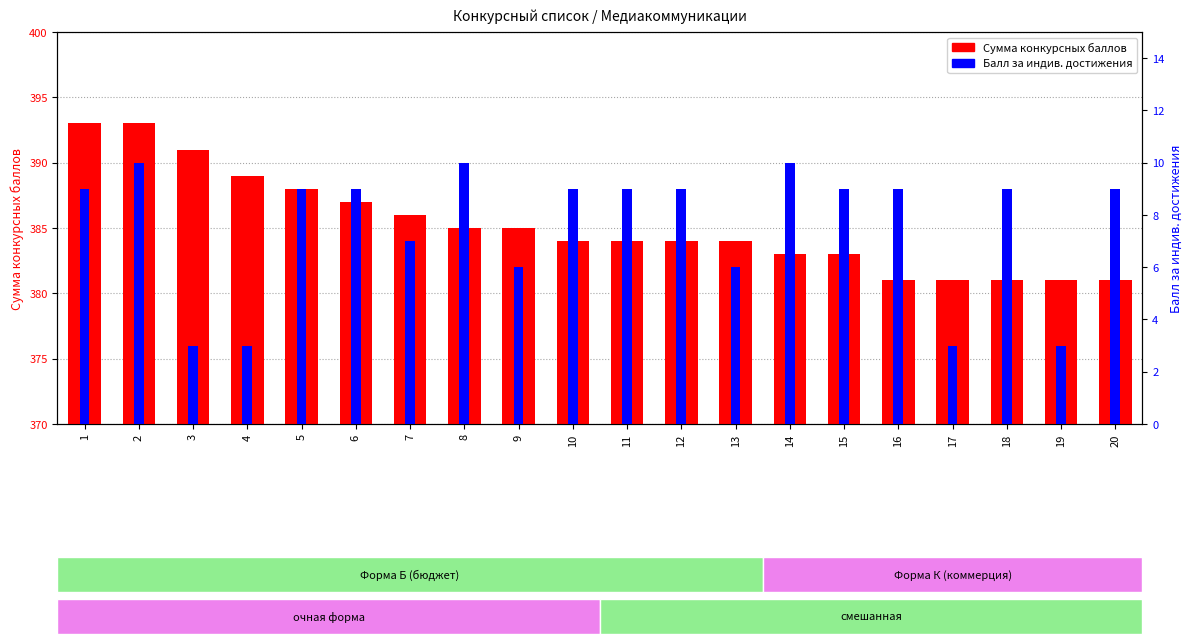

Is it true that Балл за индив. достижения equals 3 at 19?

True